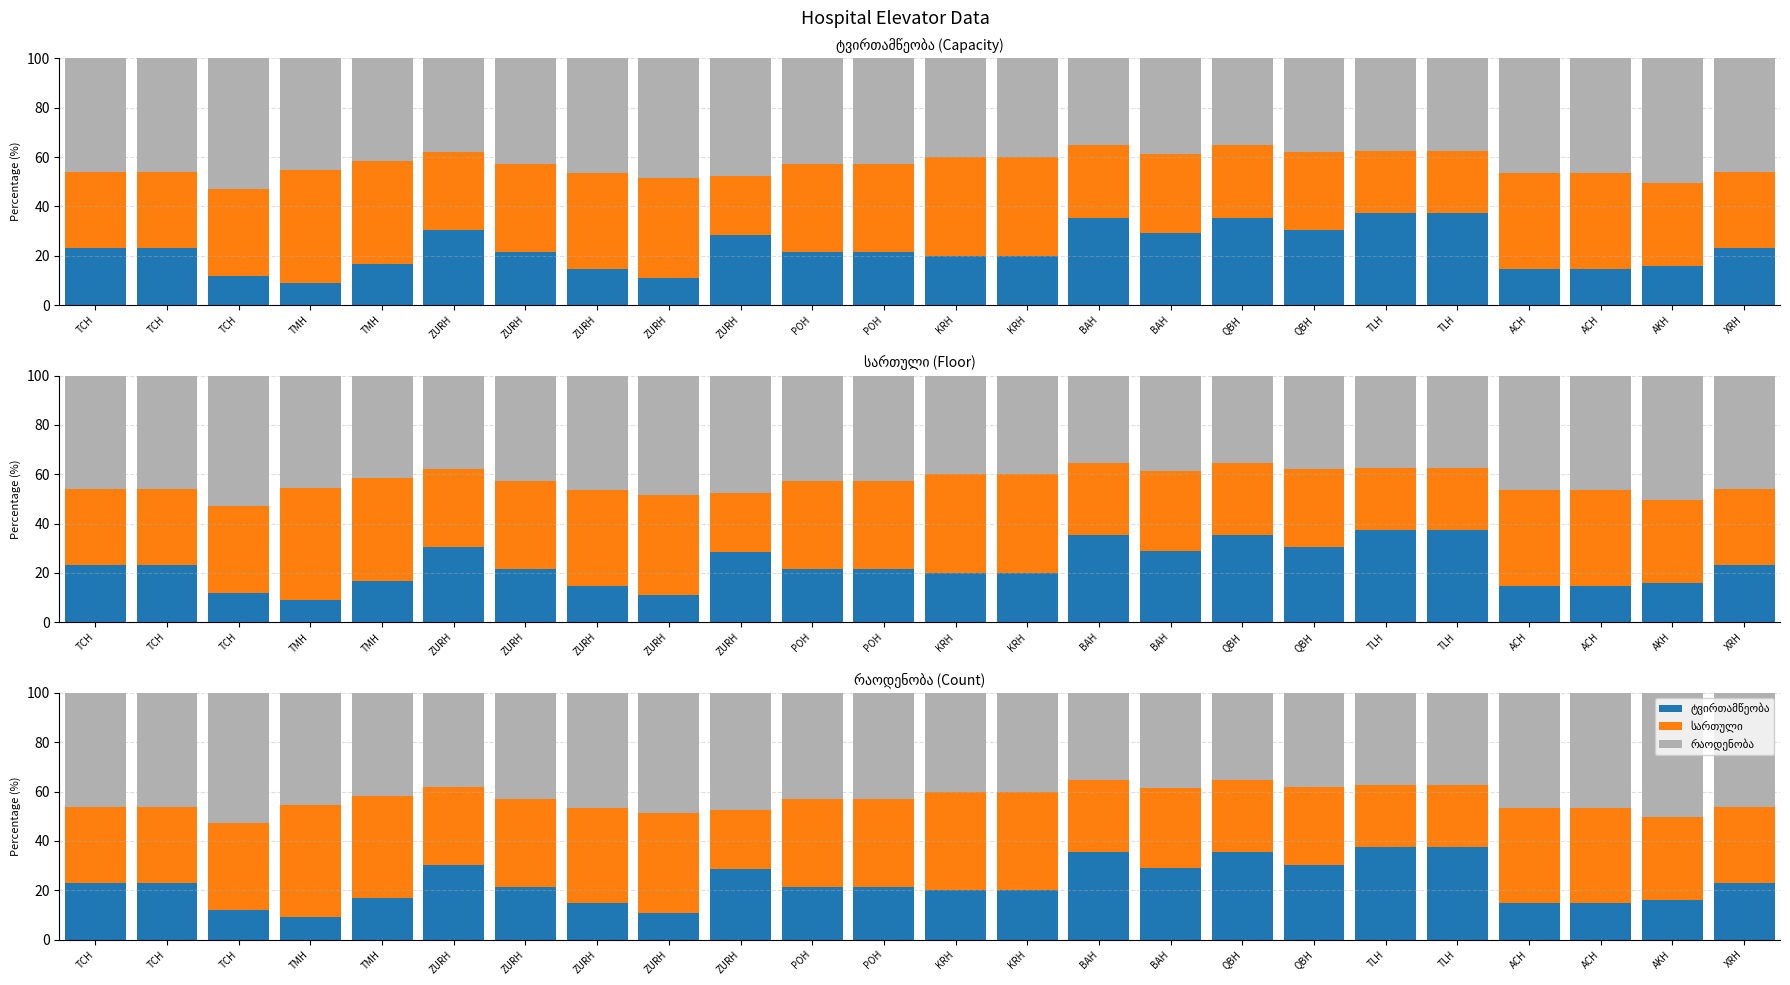

The რაოდენობა series shows 15.9 at ZURH. True or false?

False